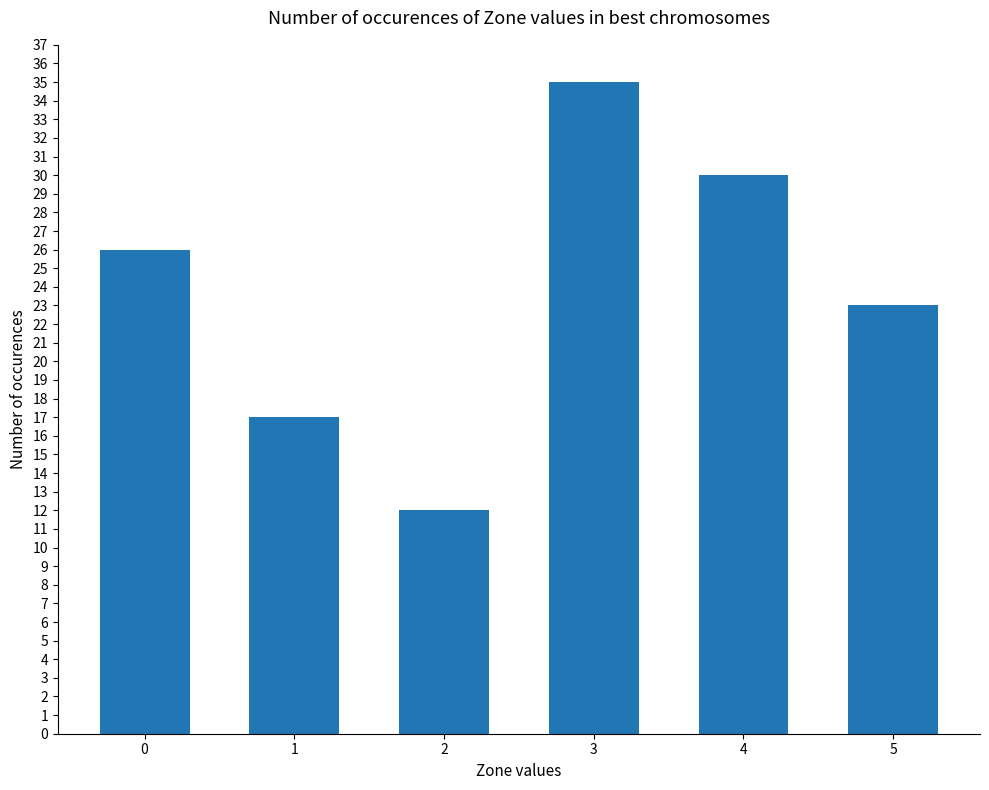

How many data points are less than 26?

3